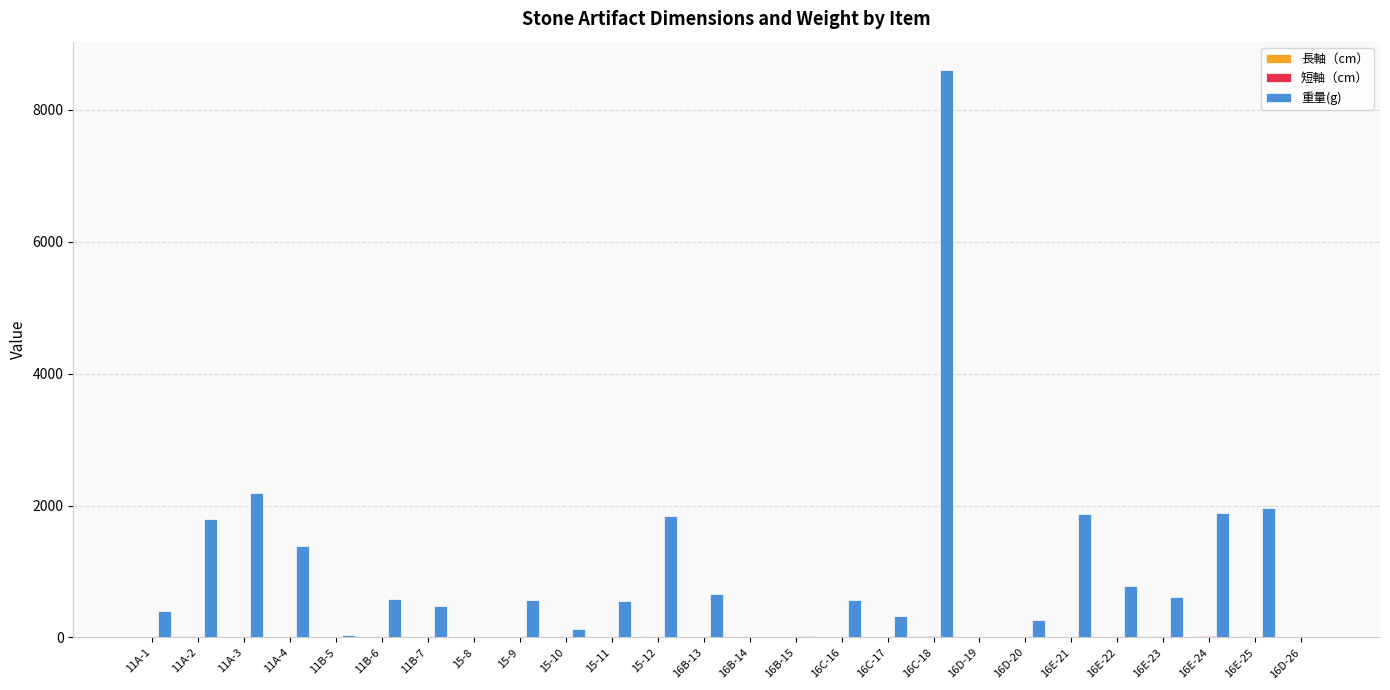

At which category does the chart reach its peak across all series?

16C-18